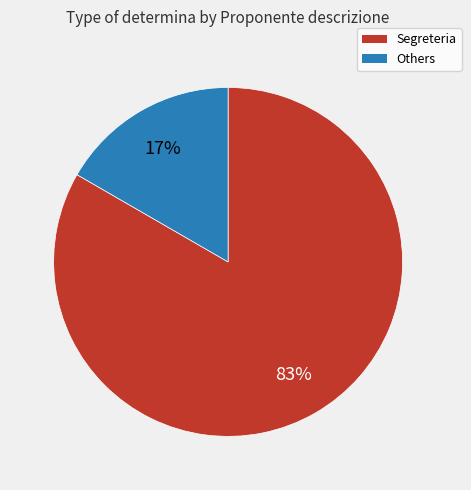

Does any single category account for the majority?

Yes